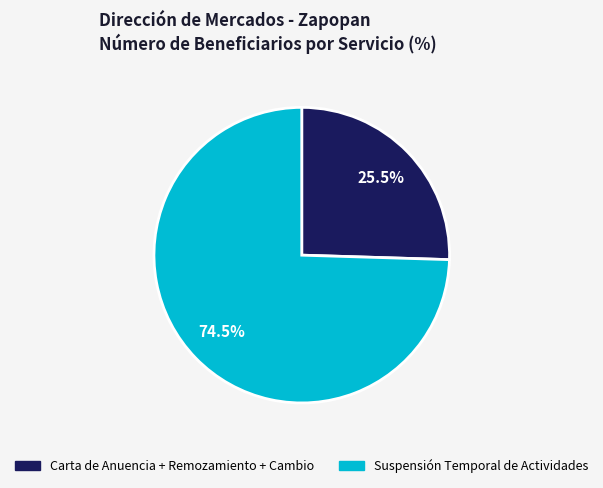

Is there any slice that represents more than half of the pie?

Yes